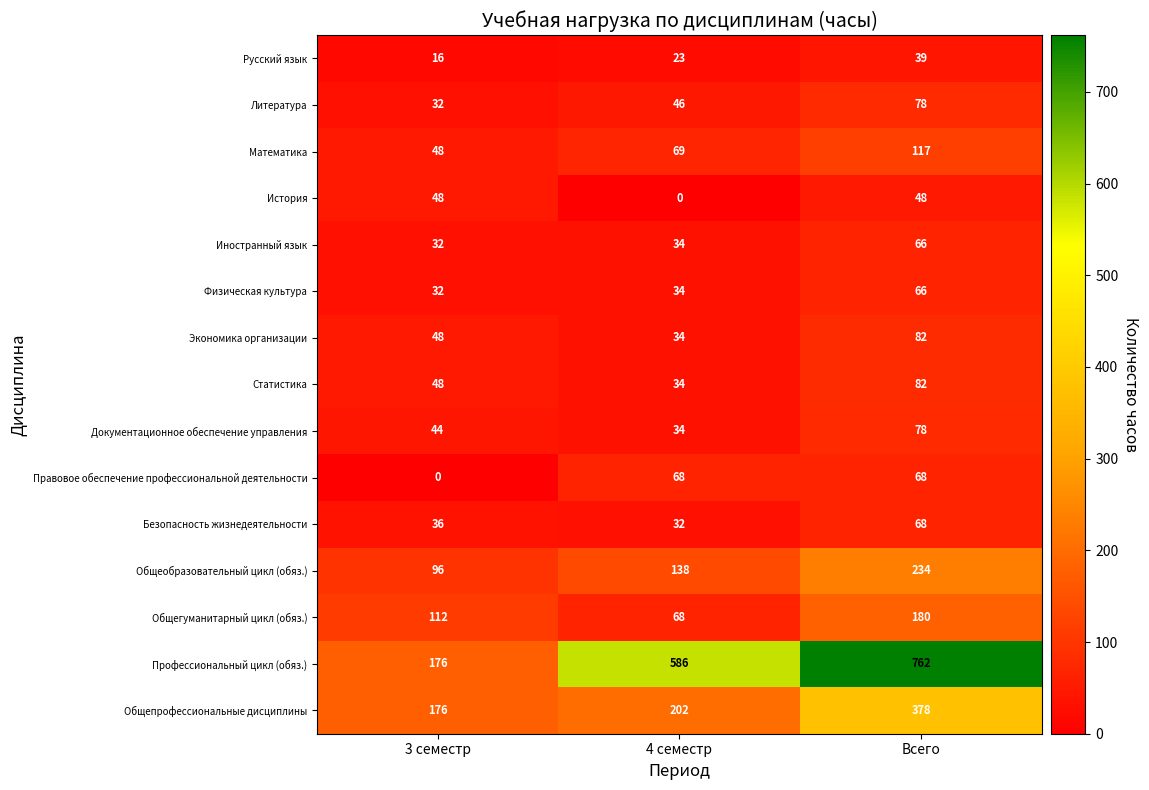

What is the difference between the highest and lowest values at 3 семестр?

176